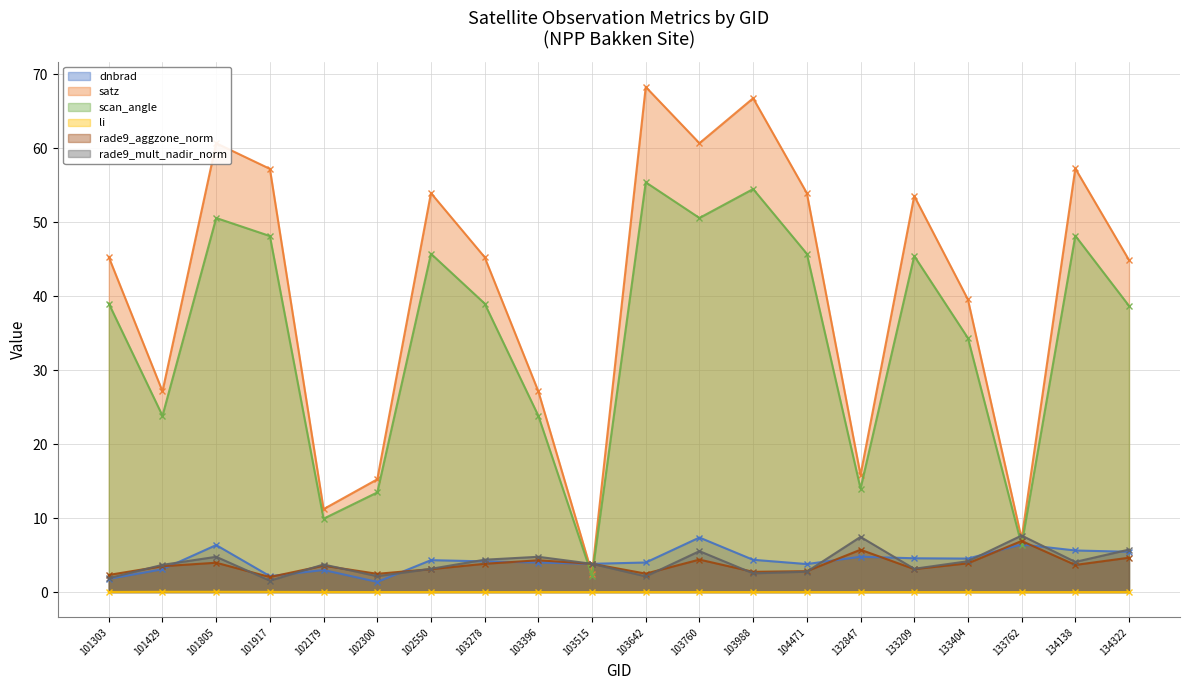

Is it true that li equals 0.0 at 103396?

False